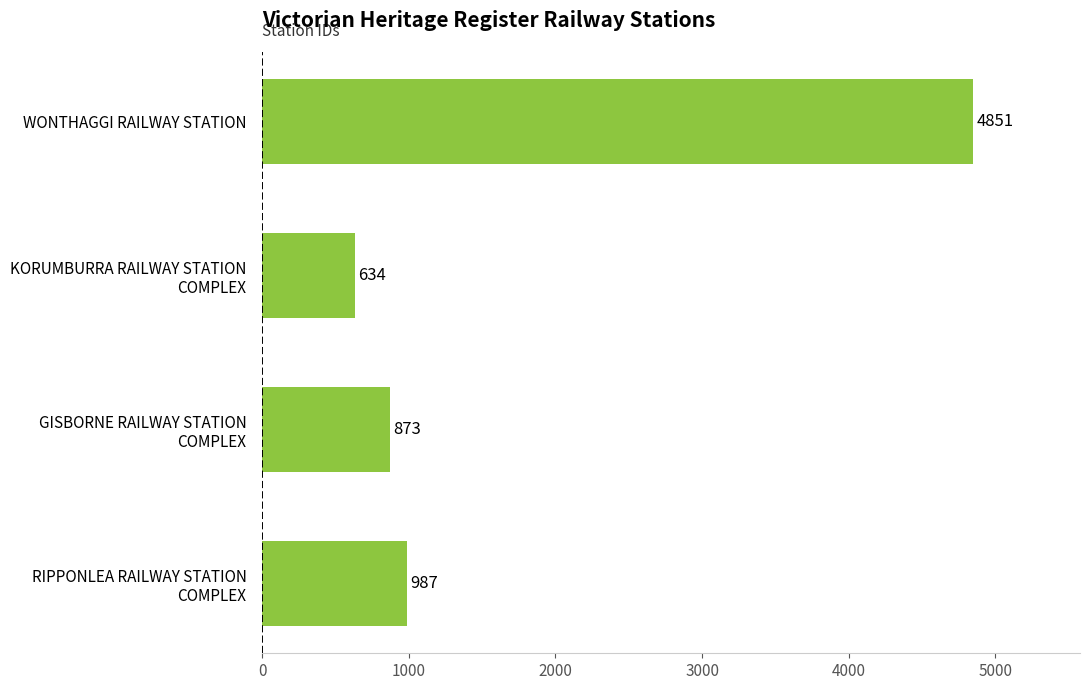

Which category has the highest value across all series?

WONTHAGGI RAILWAY STATION